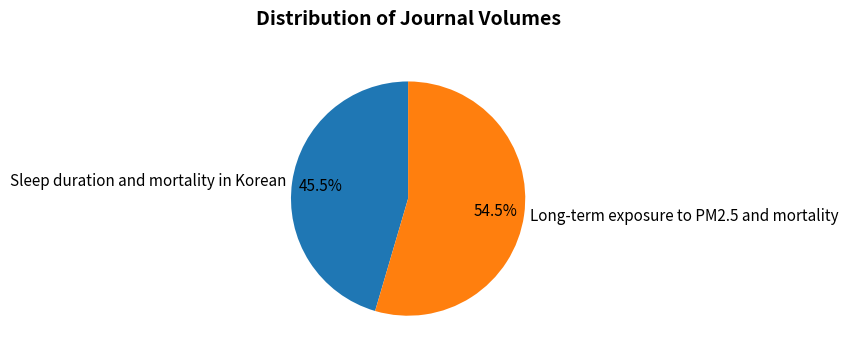

What is the total percentage of Long-term exposure to PM2.5 and mortality and Sleep duration and mortality in Korean?

100.0%